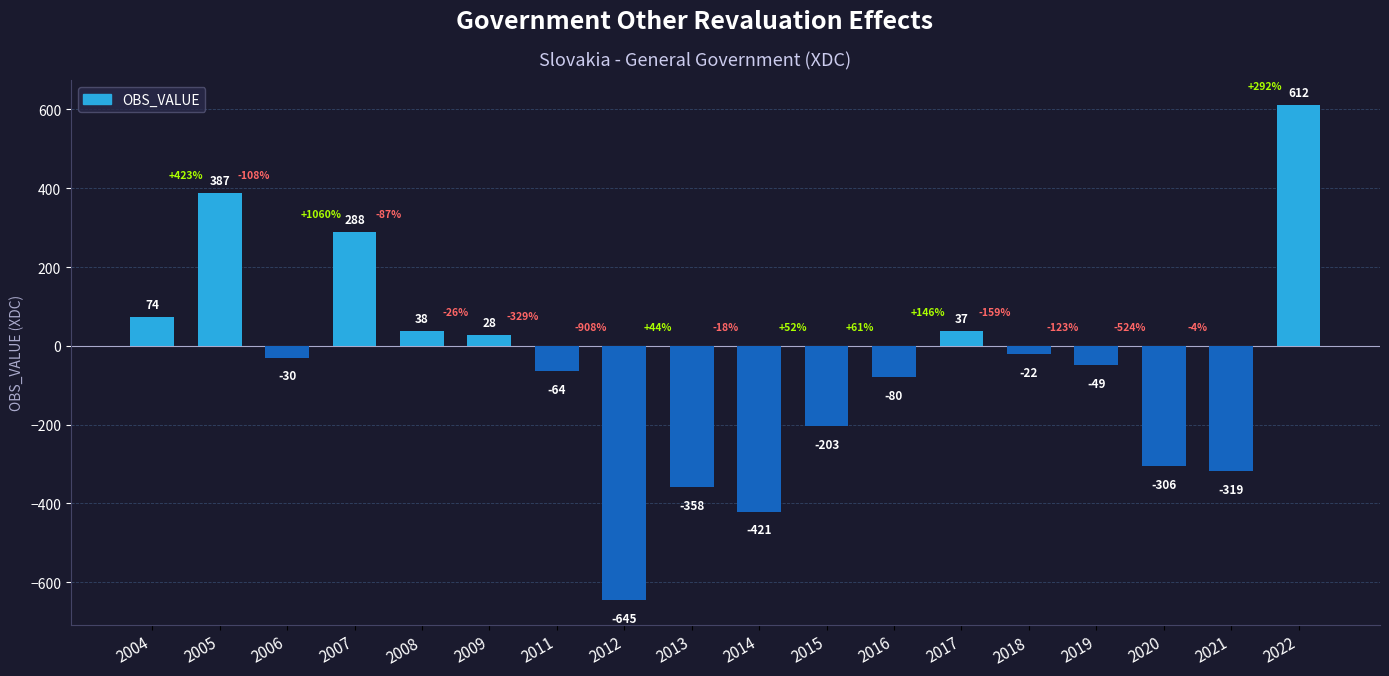

What is the difference between the maximum and minimum values?

1257